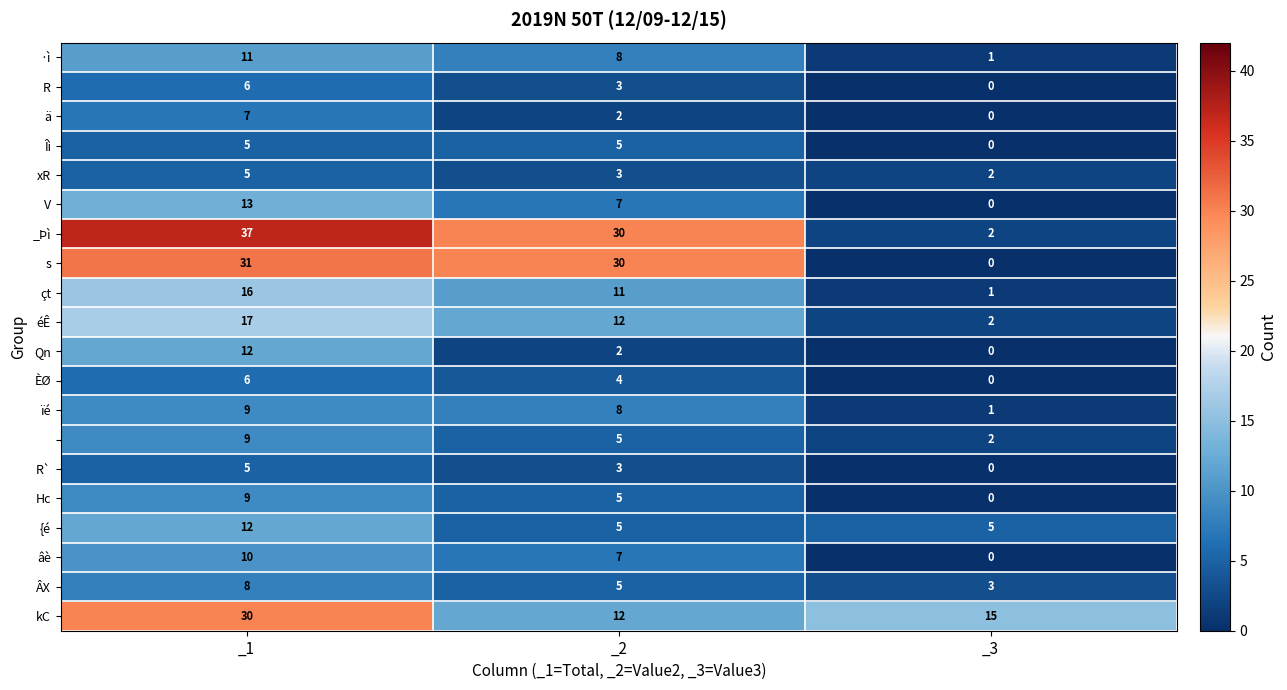

What is the difference between the highest and lowest values at _3?

15